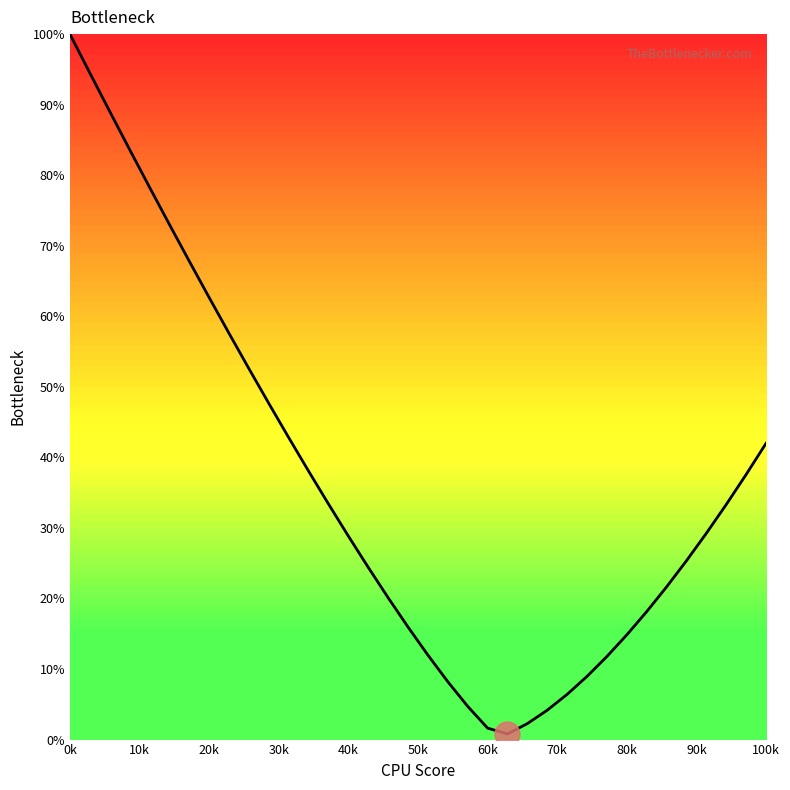

What is the maximum value shown in the chart?

100.0